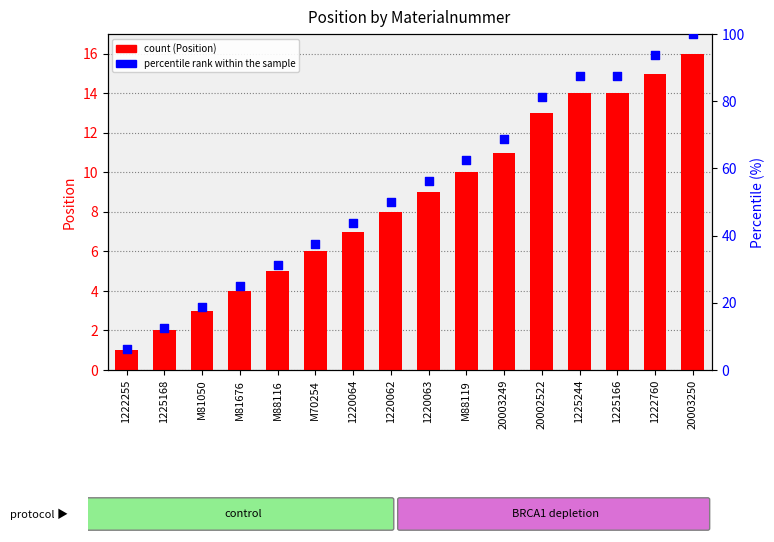

At how many categories does at least one series exceed 43?

10